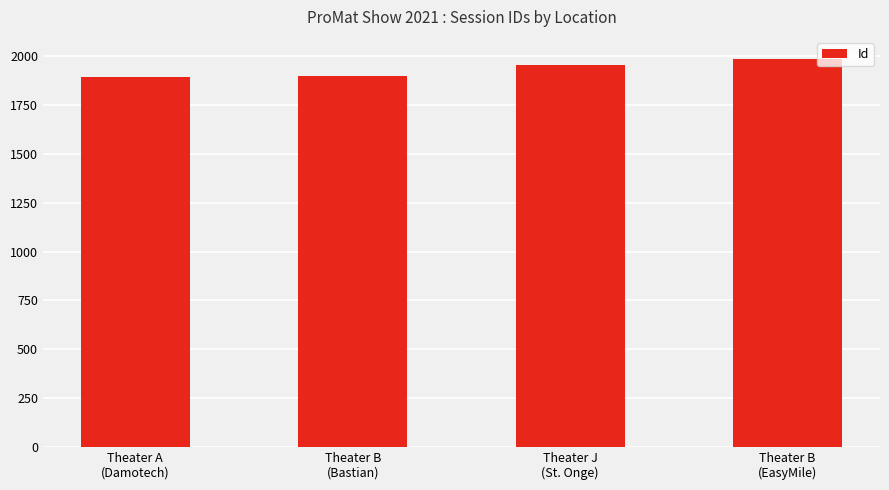

Between Theater B
(Bastian) and Theater B
(EasyMile), which is larger?

Theater B
(EasyMile)